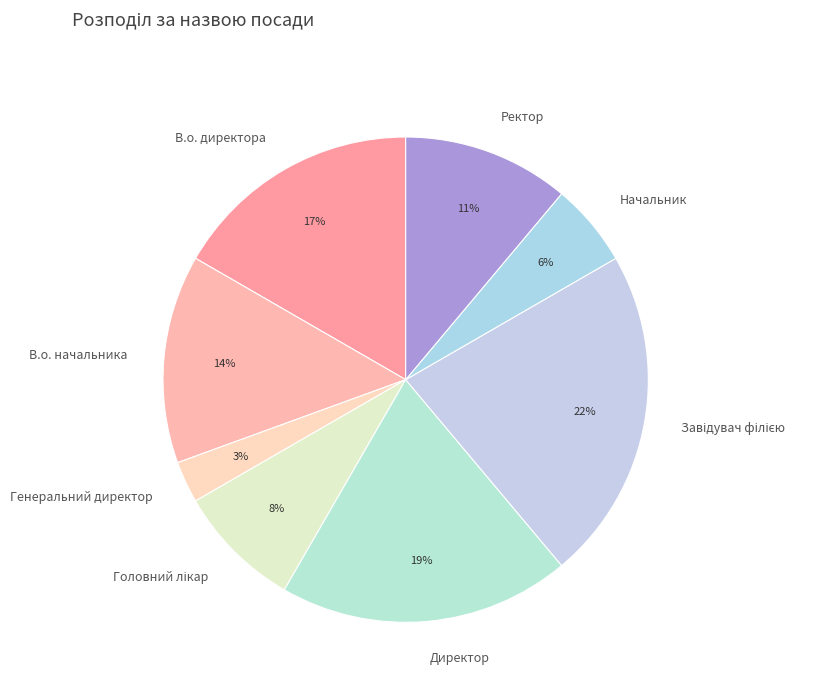

Is there any slice that represents more than half of the pie?

No